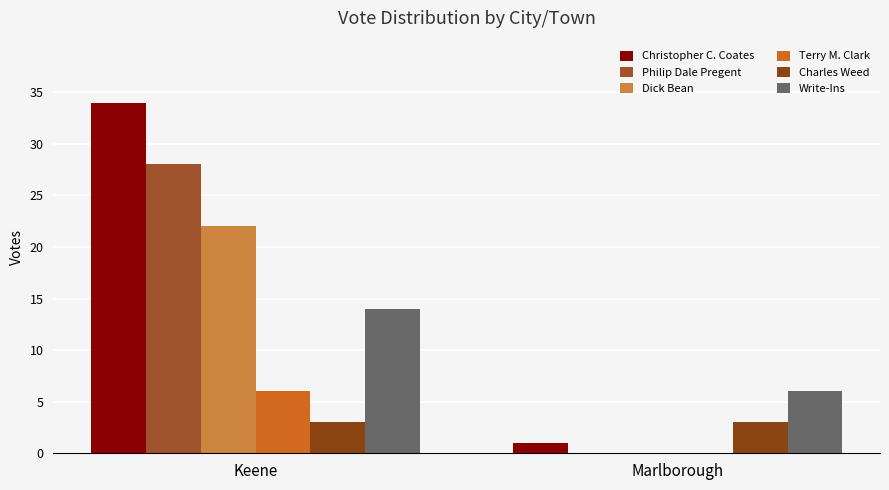

What is the label of the 2nd bar from the left?

Marlborough